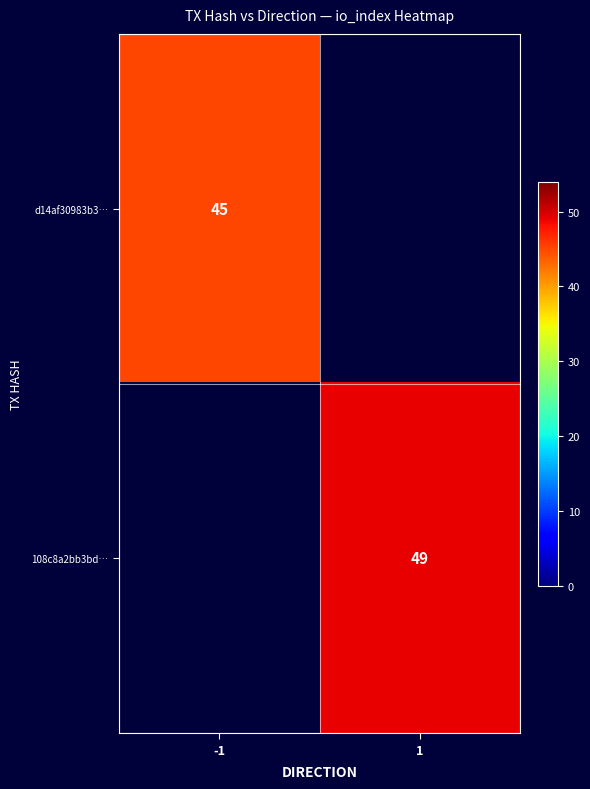

The d14af30983b3… series shows 10 at -1. True or false?

False